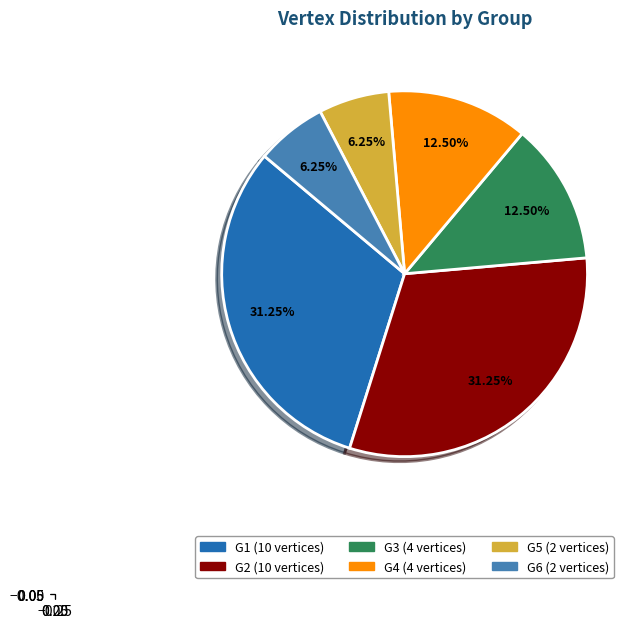

To the nearest percent, what is the average slice percentage?

17%